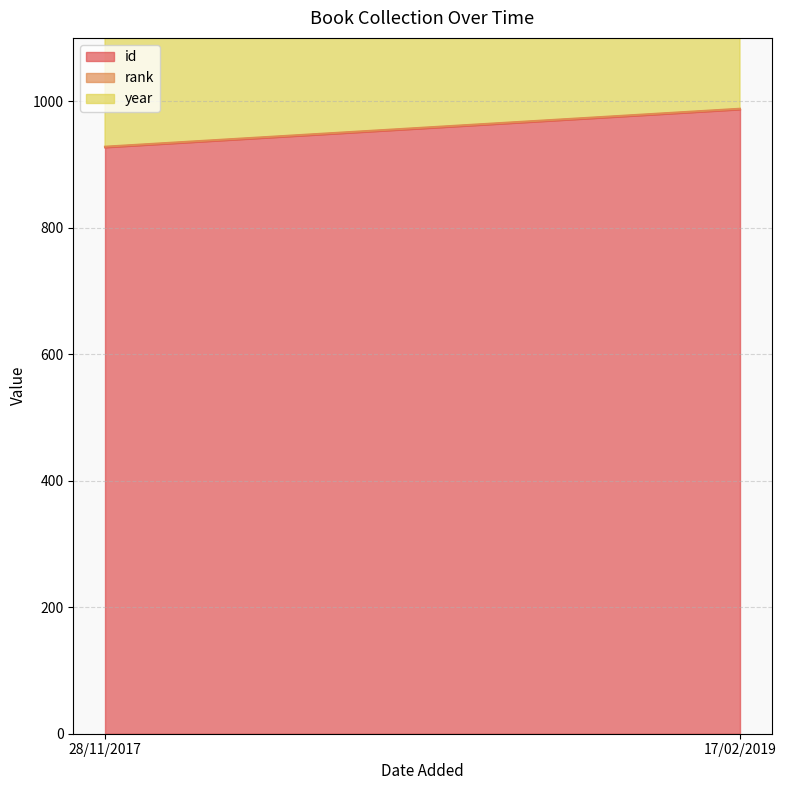

Which series has the largest range (max minus min)?

id